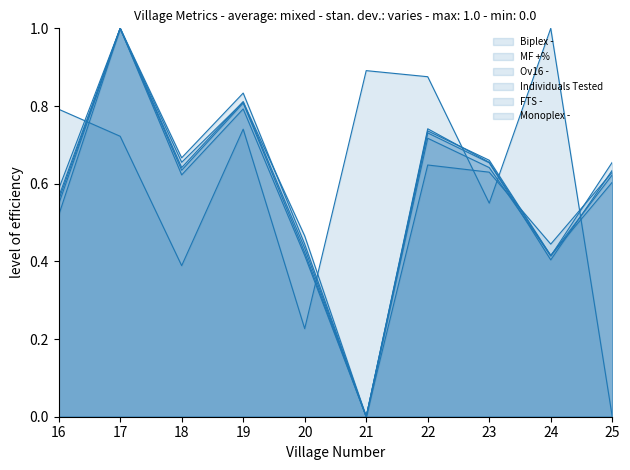

How many interior local peaks does the MF +% series have?

3